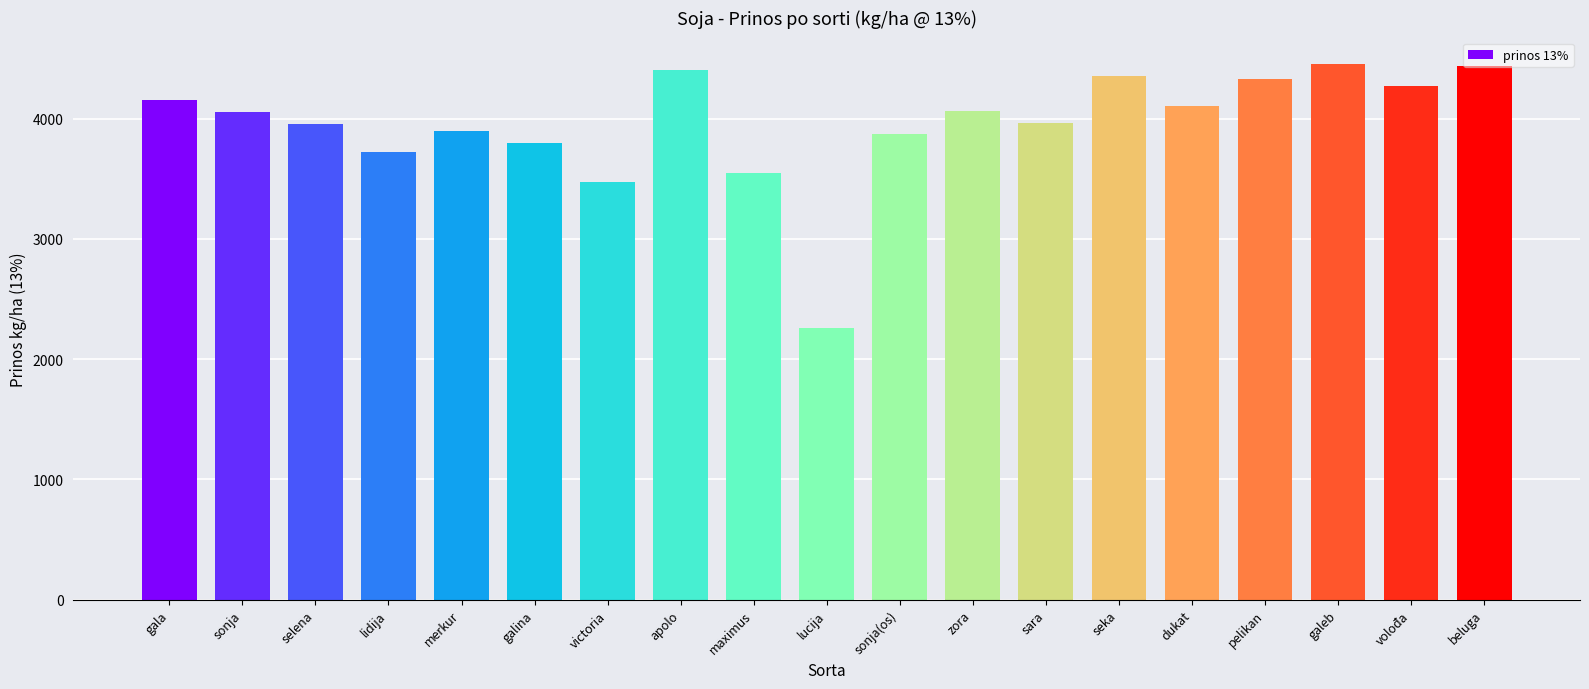

What is the value of the 8th bar from the left?

4405.9